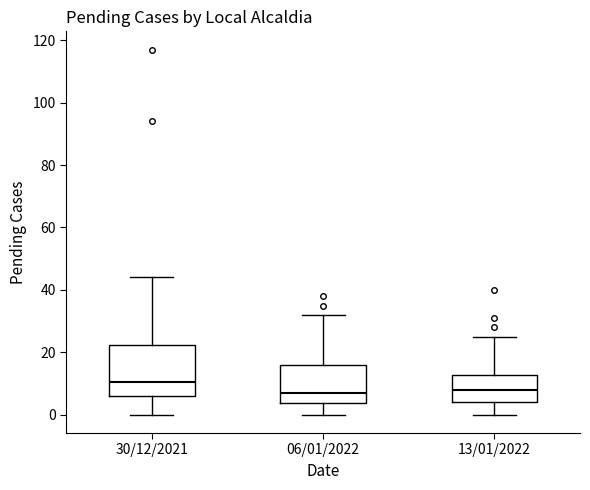

Comparing the boxes themselves (not the whiskers), which one is the tallest?

30/12/2021